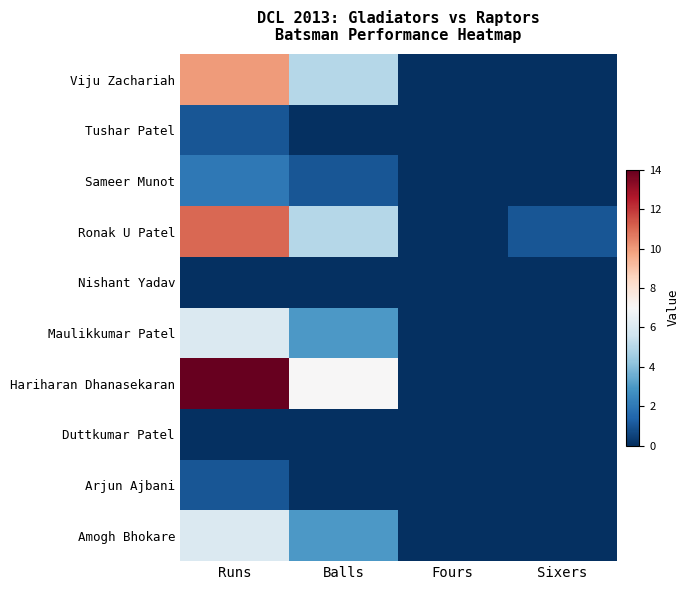

Which has a higher value, Fours or Sixers?

Fours